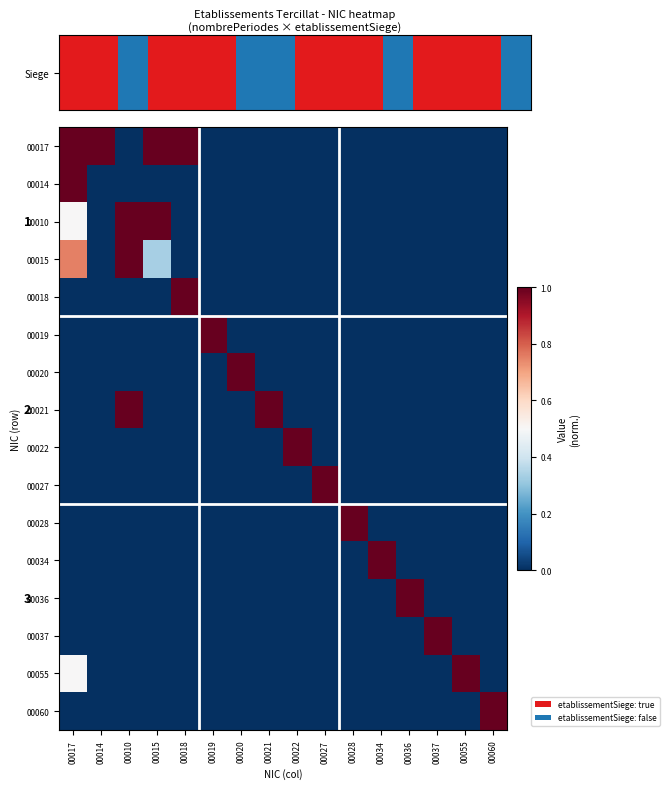

Which label corresponds to the smallest value in the chart?

00010